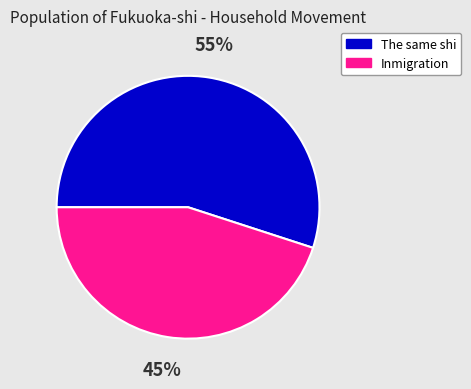

Which category accounts for the majority?

The same shi